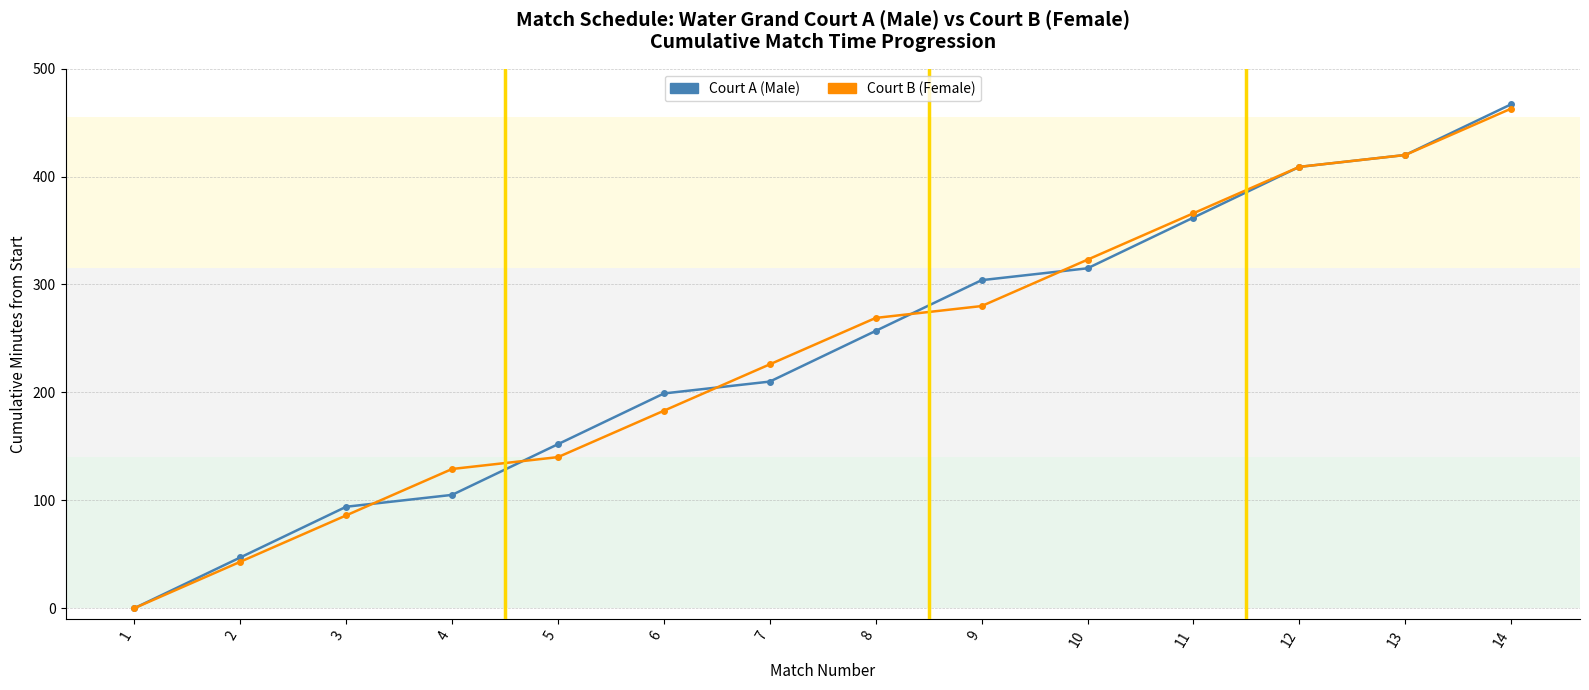

Reading right to left, list all the values displayed in this chart.

Court A (Male): 14=467	13=420	12=409	11=362	10=315	9=304	8=257	7=210	6=199	5=152	4=105	3=94	2=47	1=0
Court B (Female): 14=463	13=420	12=409	11=366	10=323	9=280	8=269	7=226	6=183	5=140	4=129	3=86	2=43	1=0